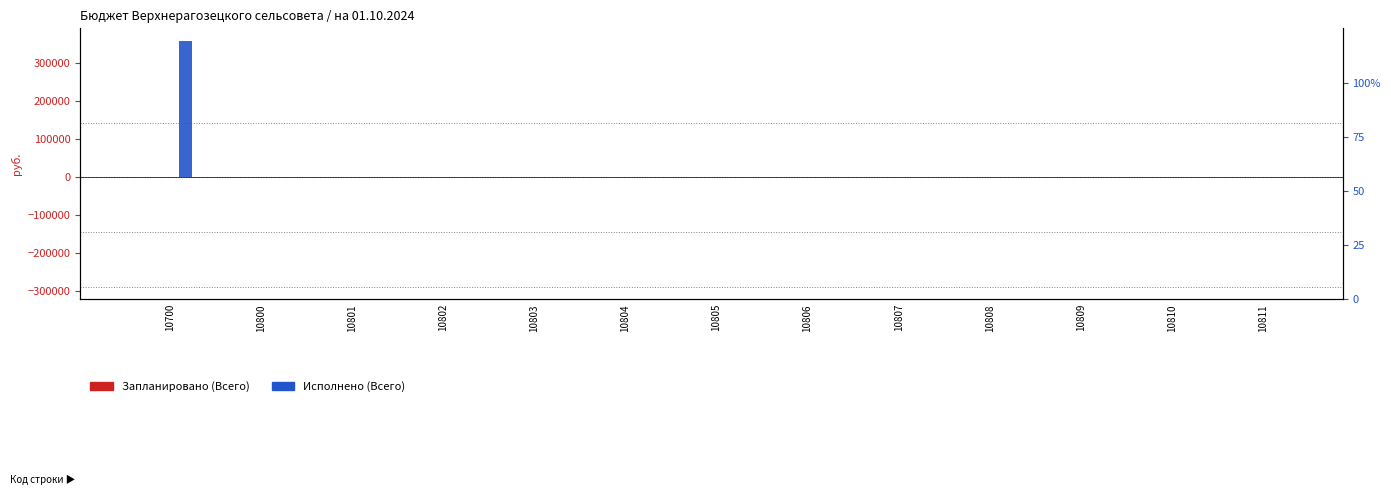

How many data points does each series have?

13